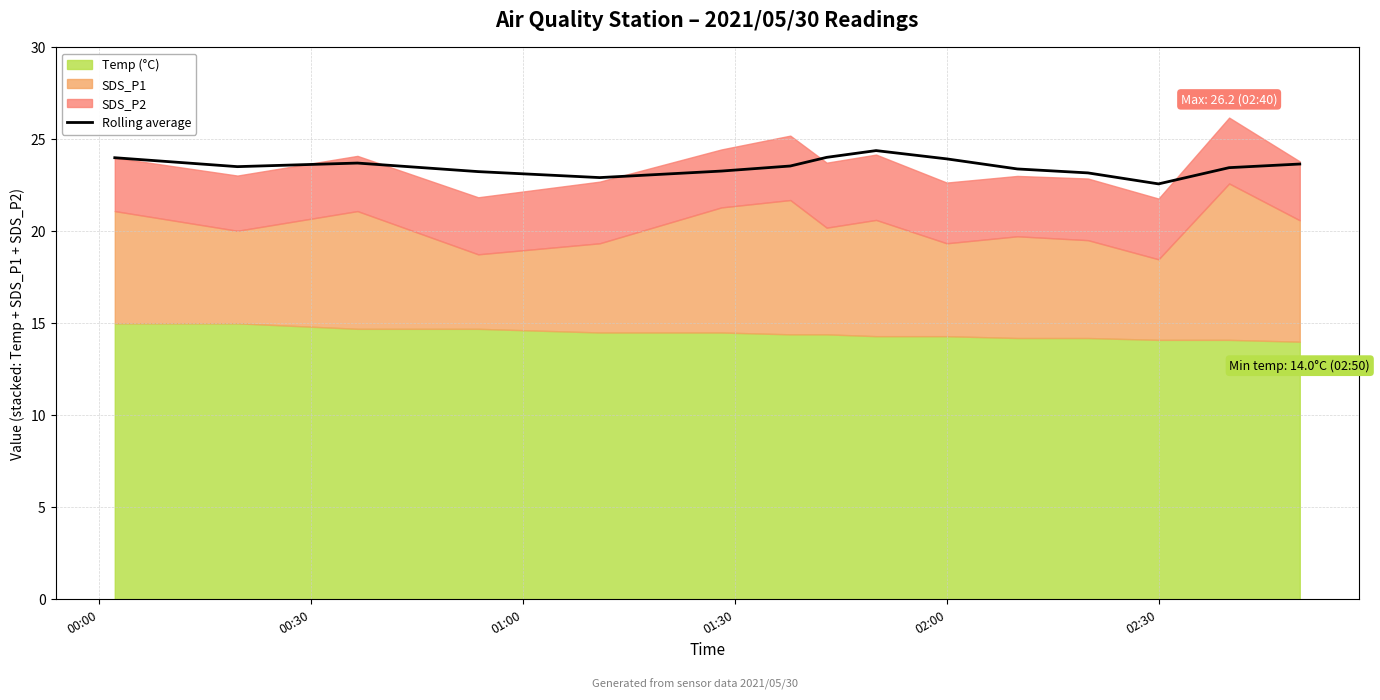

Does the chart have visible grid lines?

Yes